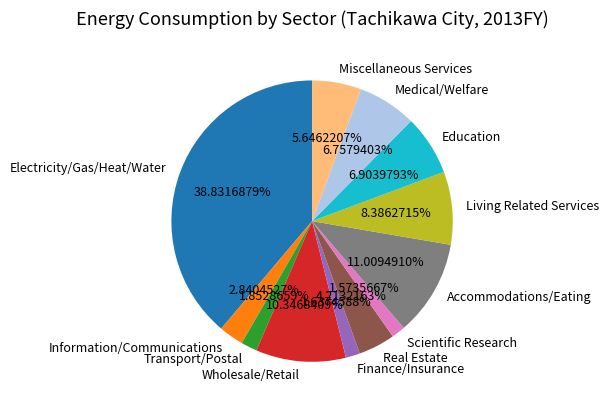

To the nearest percent, what is the combined percentage of Miscellaneous Services and Information/Communications?

8%